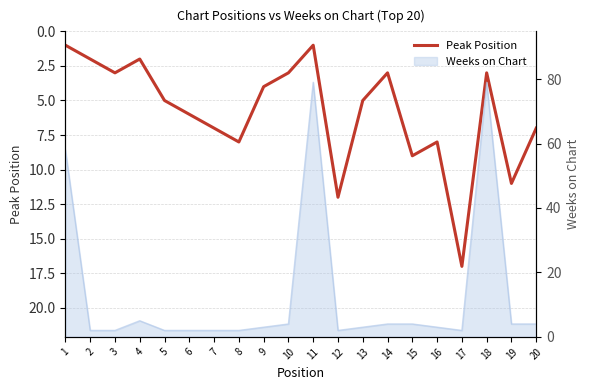

What is the sum of all values?

117